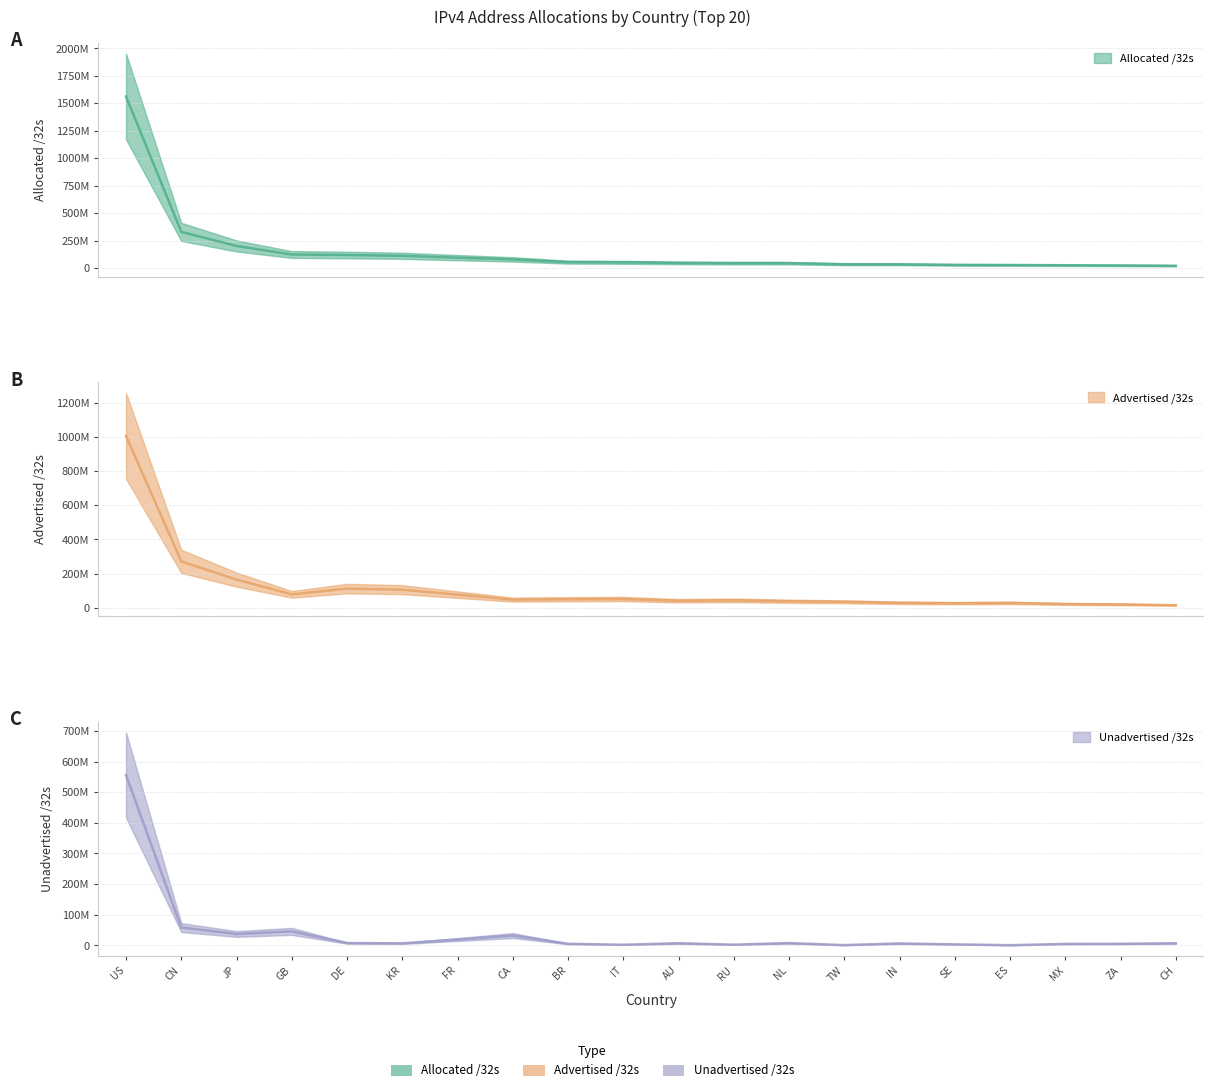

Where does the Unadvertised /32s series first go above 7110168?

US